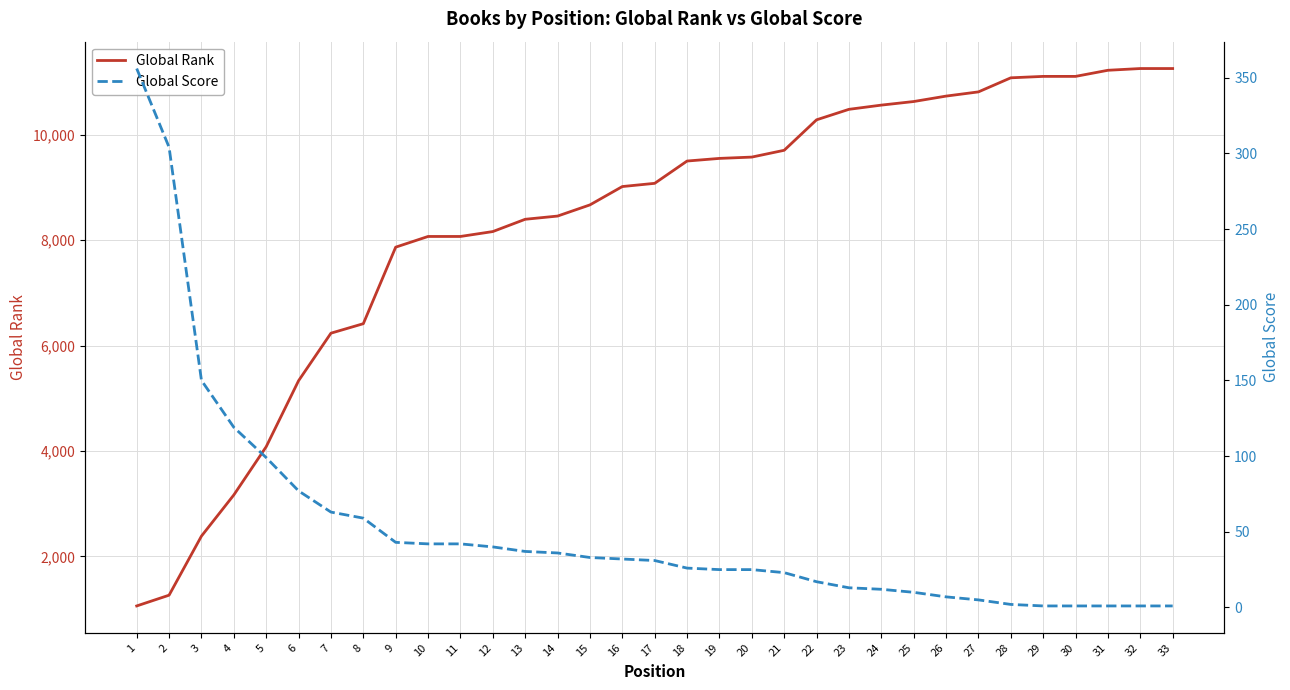

How many lines are shown in the chart?

2